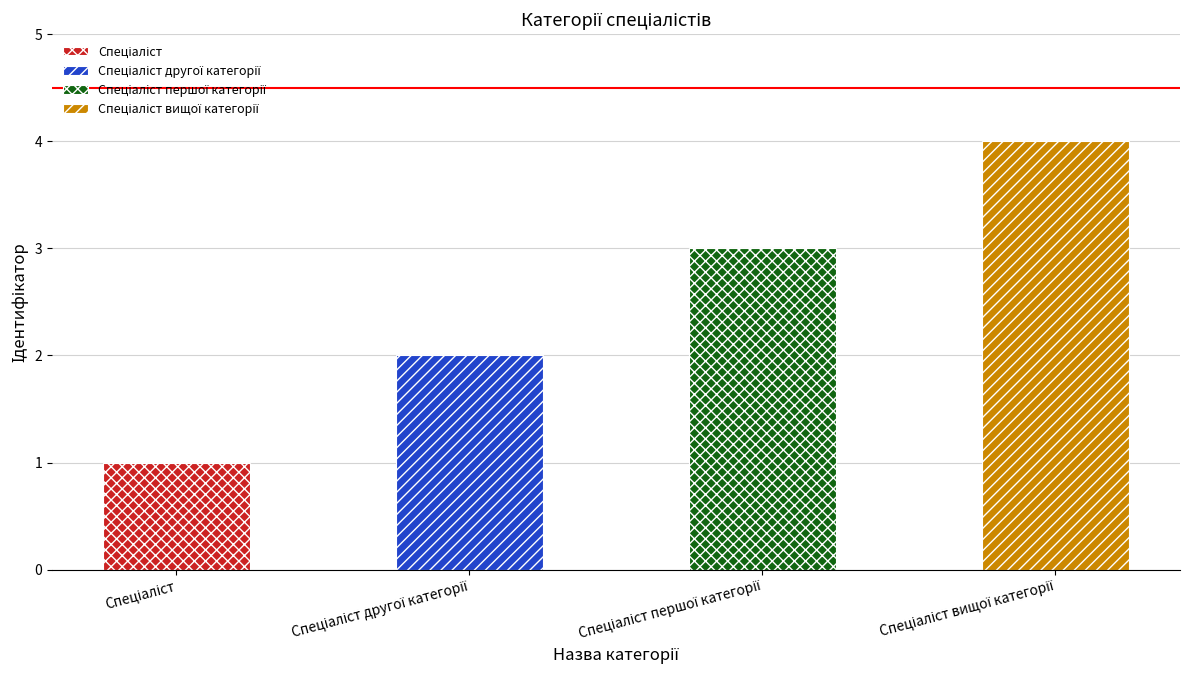

Rank the categories by value from highest to lowest.

Спеціаліст вищої категорії, Спеціаліст першої категорії, Спеціаліст другої категорії, Спеціаліст